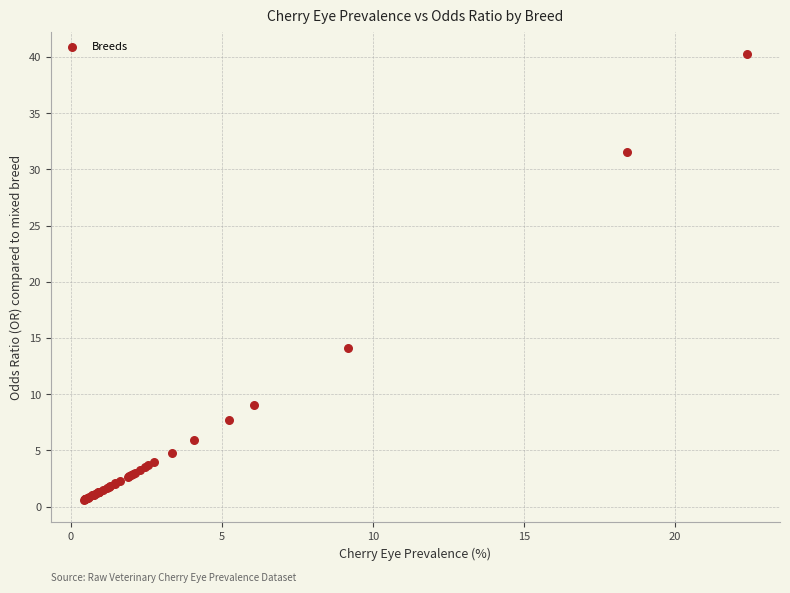

What Y value in the scatter plot is closest to 20?

14.1